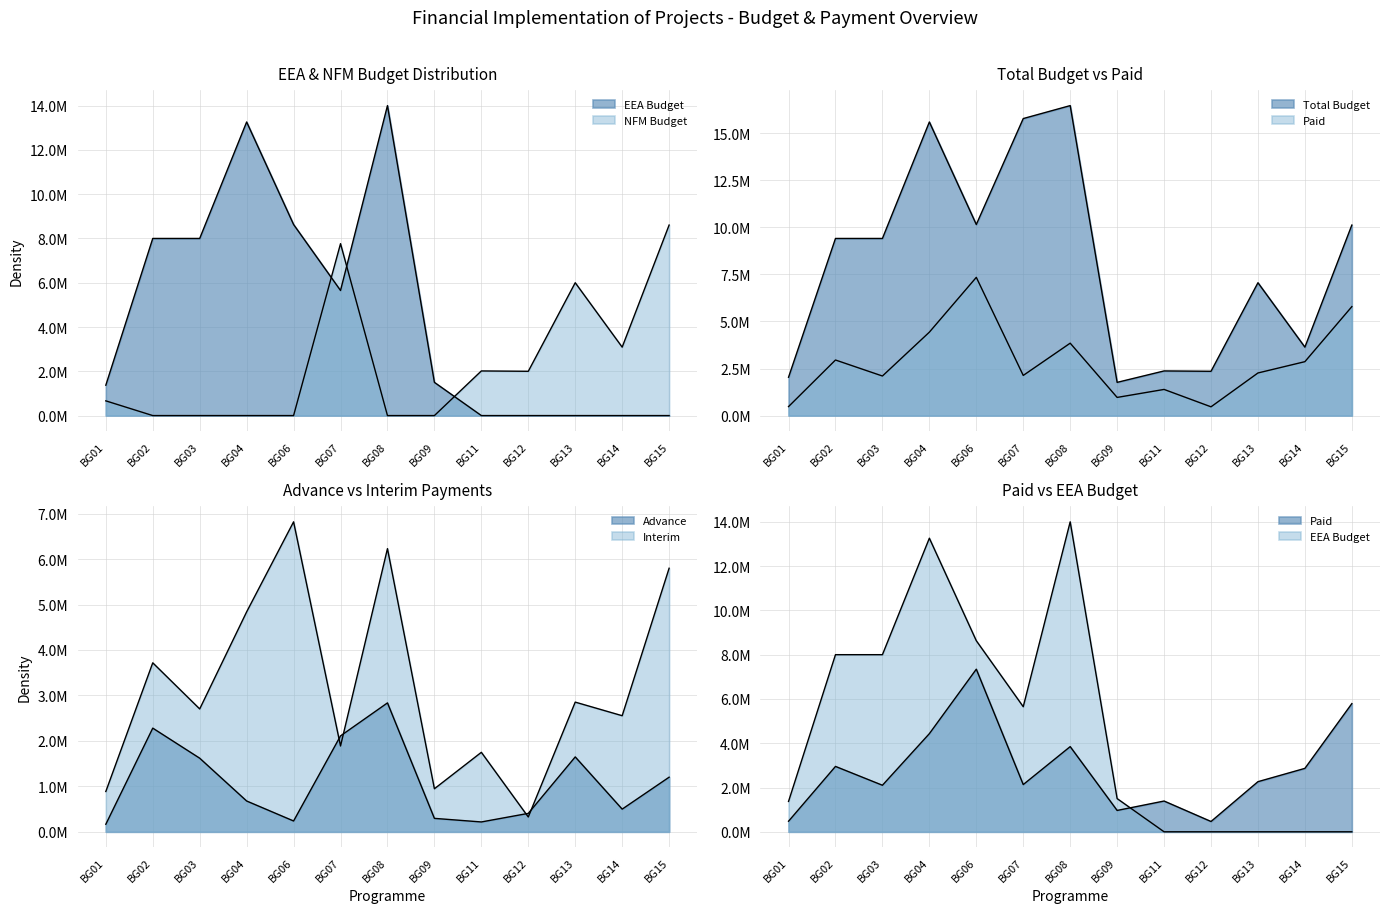

What is the minimum value for Advance?

166000